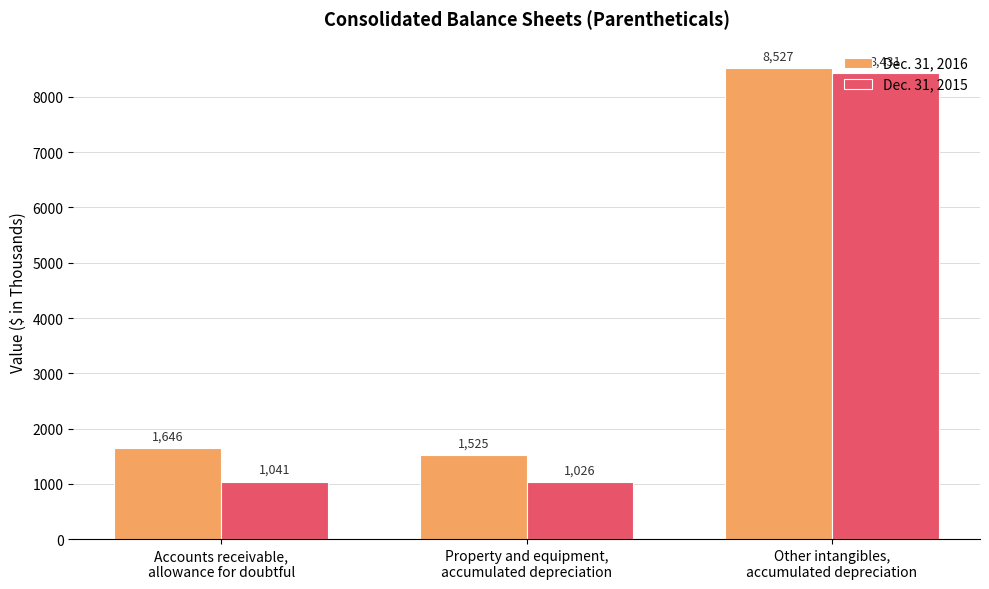

What is the highest value of the Dec. 31, 2015 series?

8431